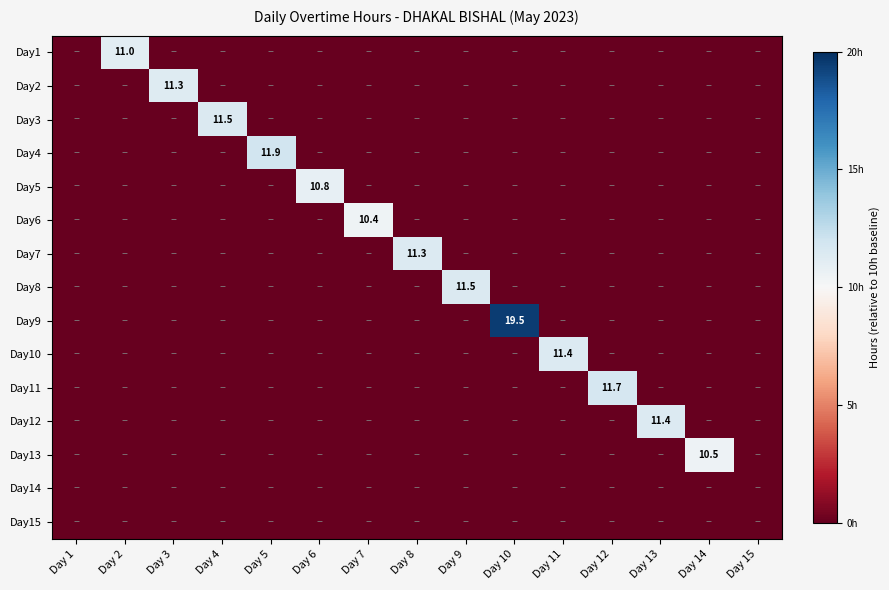

Count the Day7 values in the range -1 to 0.

14